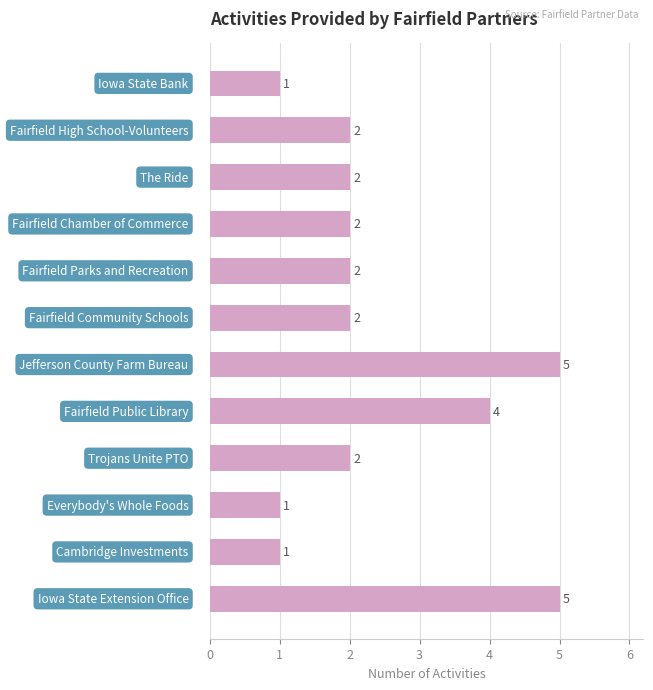

Count the values in the range 2 to 4.

7